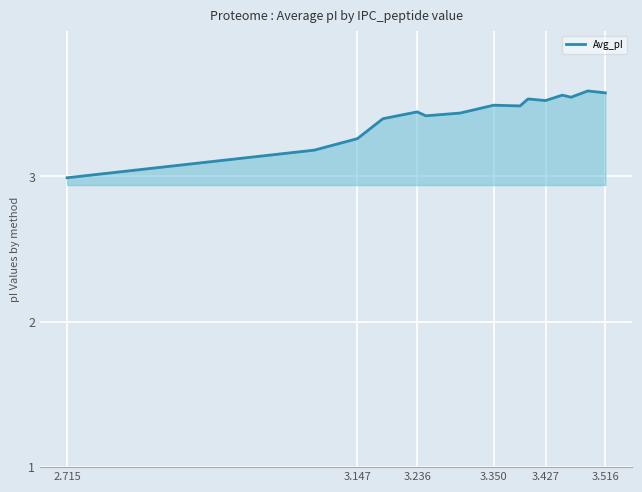

How many values are below 3?

1